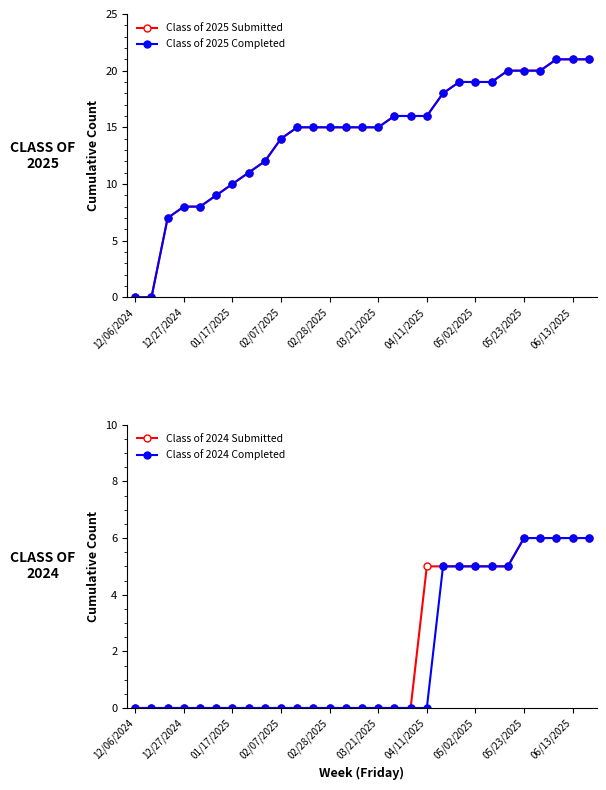

What is the maximum value shown in the chart?

21